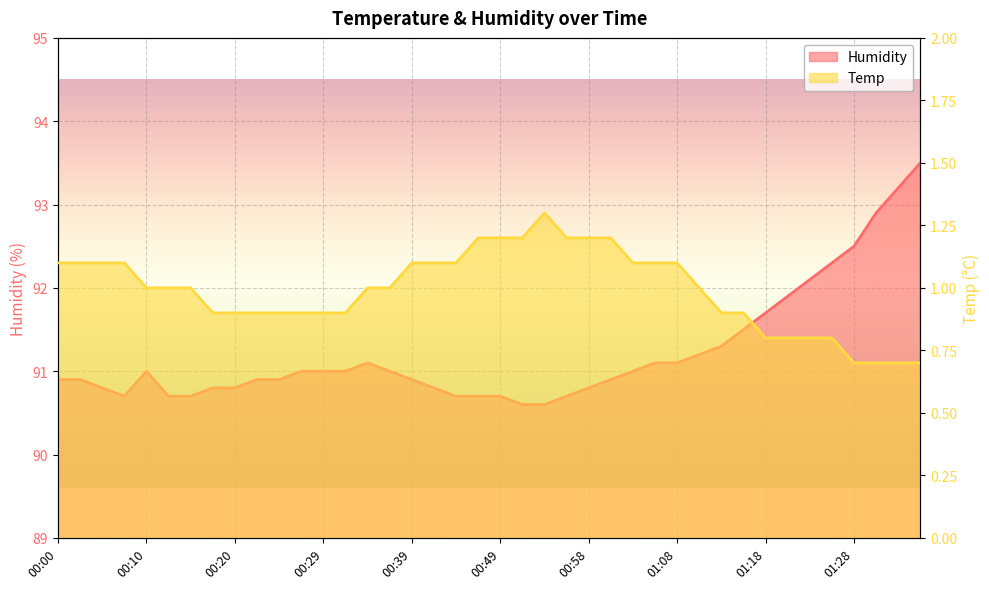

True or false: Temp and Humidity cross at least once.

False